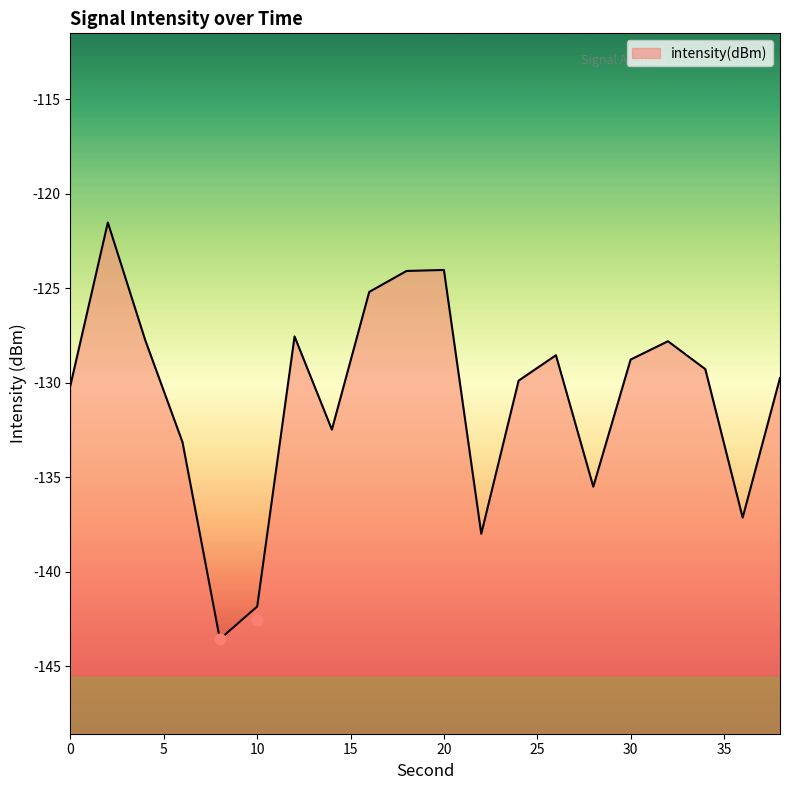

Between 18 and 24, which is larger?

18